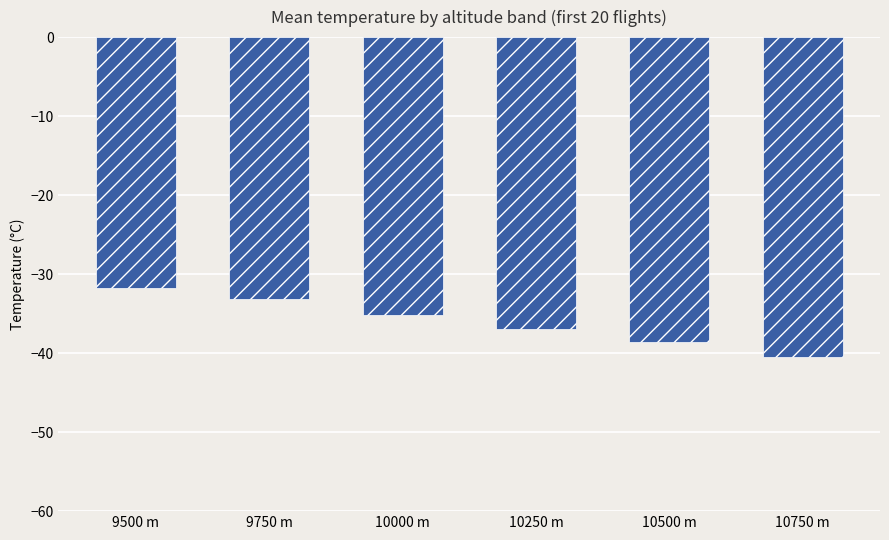

What is the difference between the maximum and second lowest values?

6.8